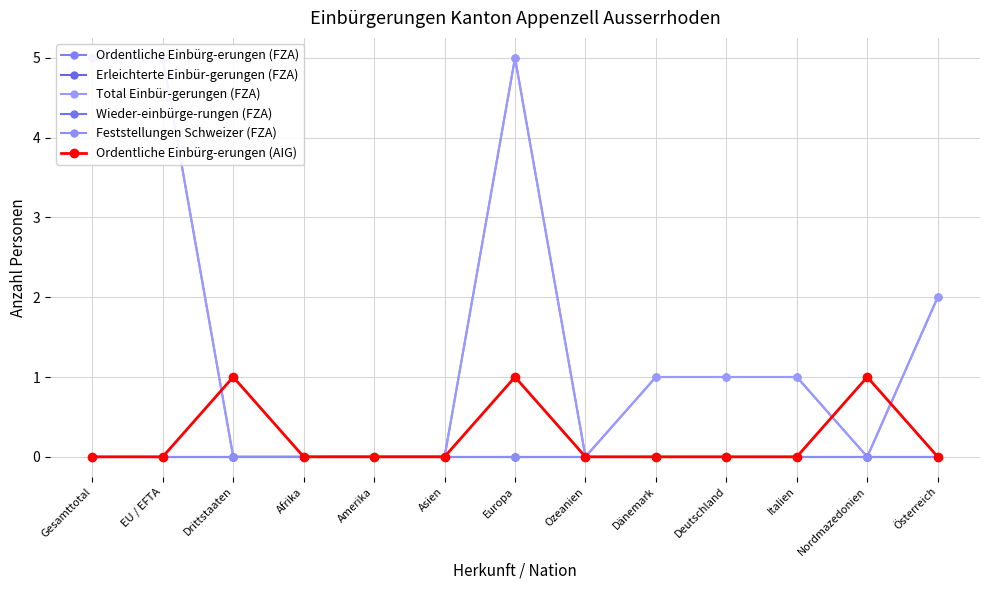

True or false: Ordentliche Einbürg-erungen (AIG) and Total Einbür-gerungen (FZA) cross at least once.

True